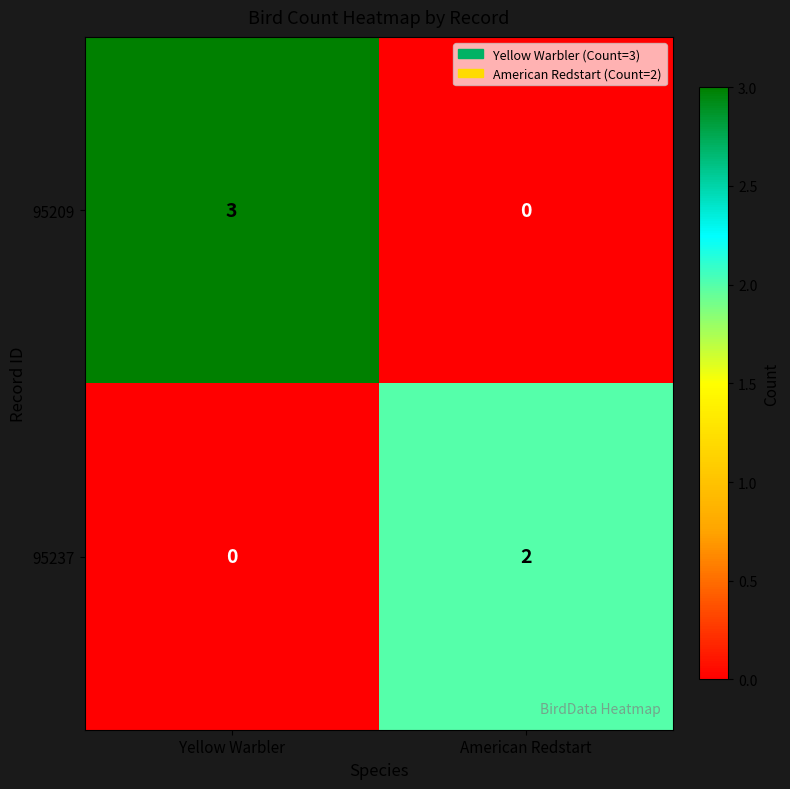

True or false: 95237 has a value of 2 at American Redstart.

True